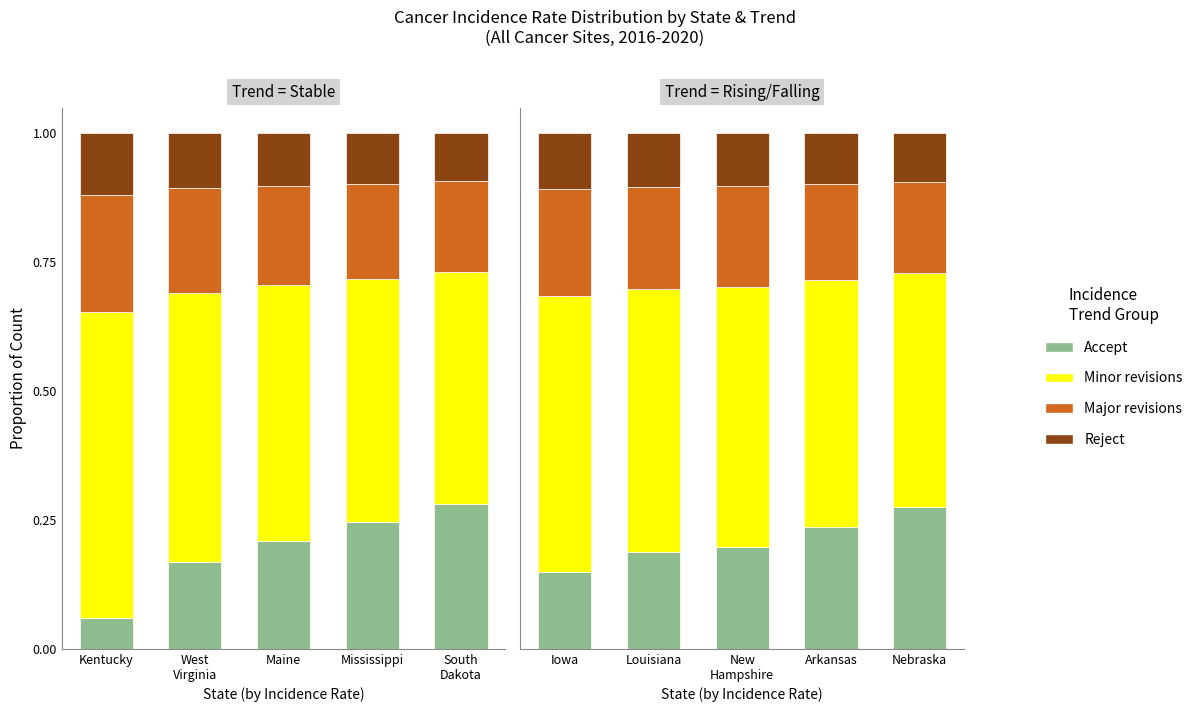

What is the label of the 2nd bar from the left?

Louisiana